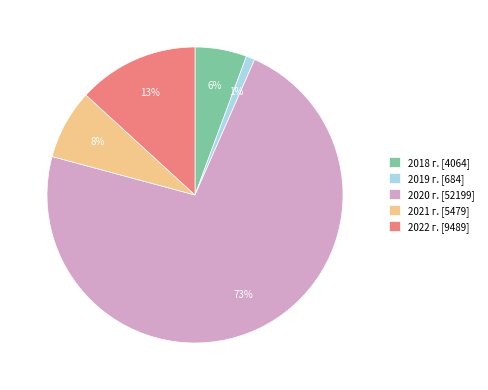

Which category has the smallest portion of the pie?

2019 г.